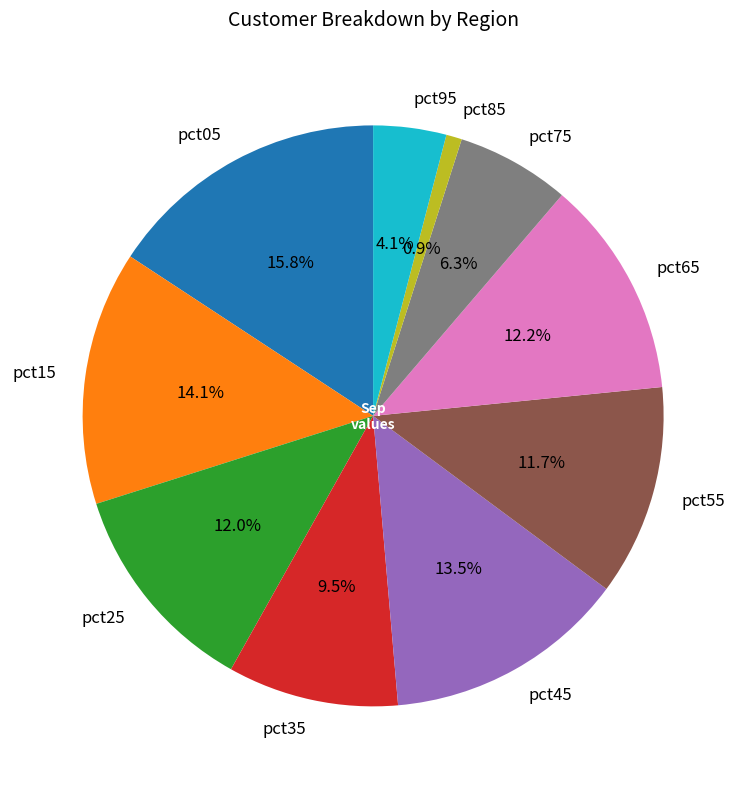

To the nearest percent, what is the average slice percentage?

10%